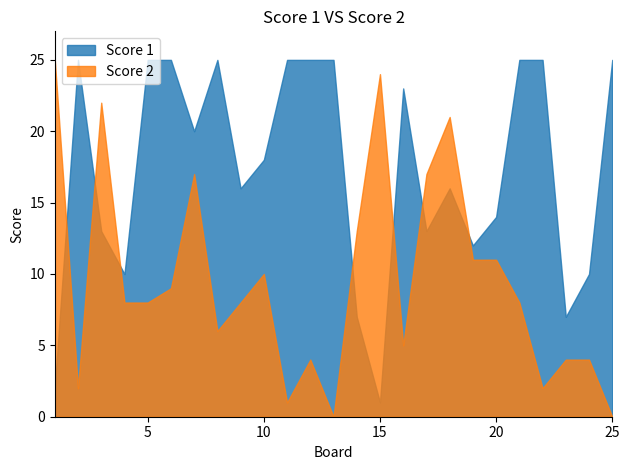

At 10, list the series in order from largest to smallest.

Score 1, Score 2